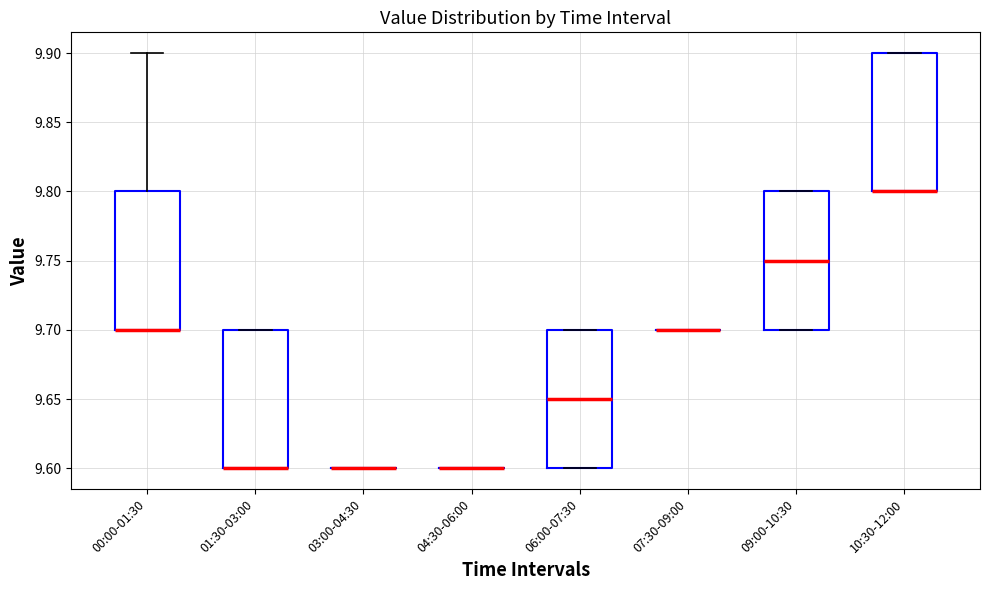

Reading left to right, read every box against the y-axis: the position of its median line, the range the box covers, and the ends of its whiskers. The values are not printed on the chart, so give them approximately, as read against the axis.

00:00-01:30: median 9.70 (drawn on the box's lower edge), box 9.70 to 9.80, whiskers 9.70 to 9.90
01:30-03:00: median 9.60 (drawn on the box's lower edge), box 9.60 to 9.70, whiskers 9.60 to 9.70
03:00-04:30: box collapsed to a line at 9.60, whiskers 9.60 to 9.60
04:30-06:00: box collapsed to a line at 9.60, whiskers 9.60 to 9.60
06:00-07:30: median 9.65, box 9.60 to 9.70, whiskers 9.60 to 9.70
07:30-09:00: box collapsed to a line at 9.70, whiskers 9.70 to 9.70
09:00-10:30: median 9.75, box 9.70 to 9.80, whiskers 9.70 to 9.80
10:30-12:00: median 9.80 (drawn on the box's lower edge), box 9.80 to 9.90, whiskers 9.80 to 9.90